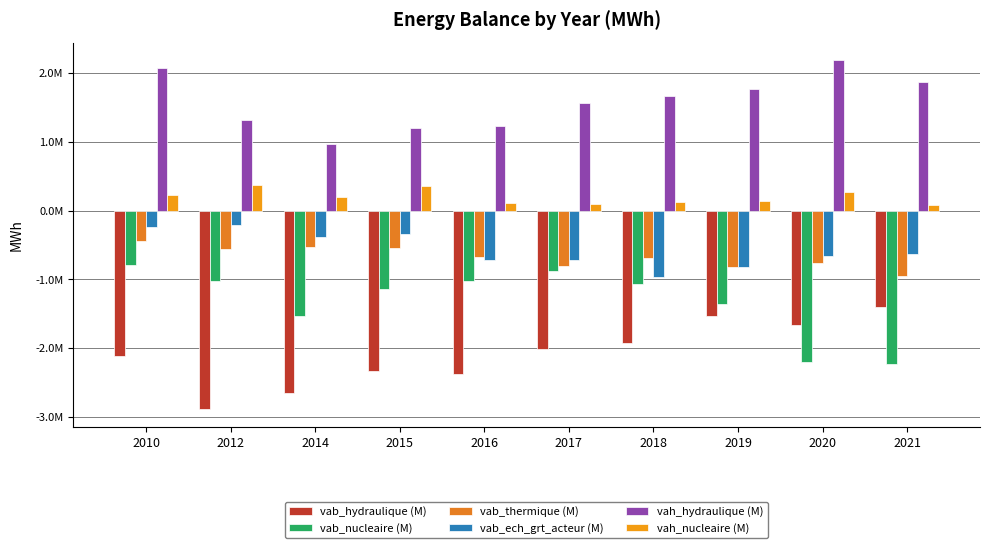

What is the difference between the vab_nucleaire (M) values at 2018 and 2021?

1158168.8